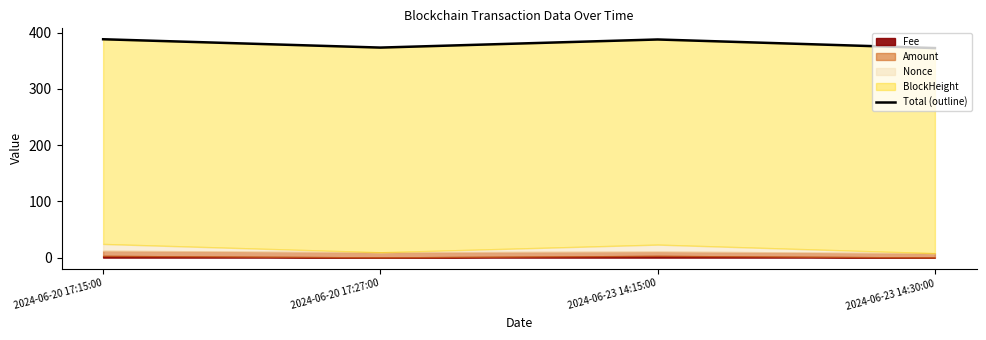

What value does the data have at 2024-06-20 17:27:00?

373.4